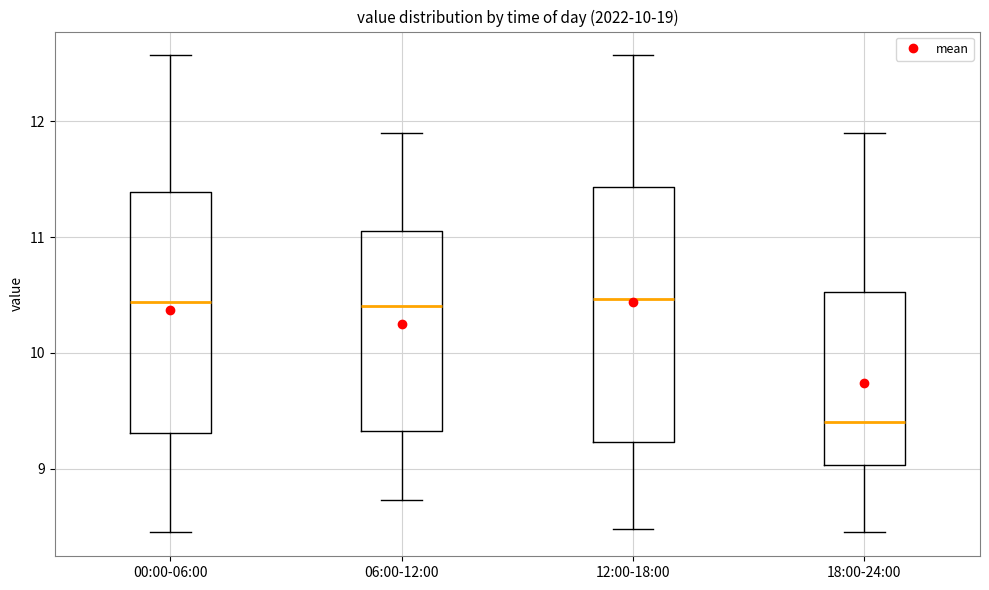

Comparing the boxes themselves (not the whiskers), which one is the tallest?

12:00-18:00